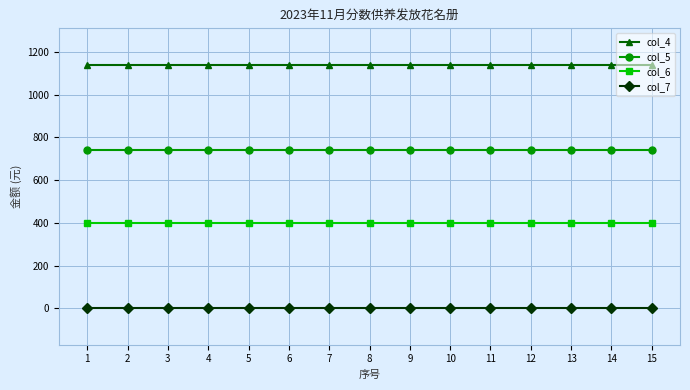

Rank the series at 8 from lowest to highest value.

col_7, col_6, col_5, col_4